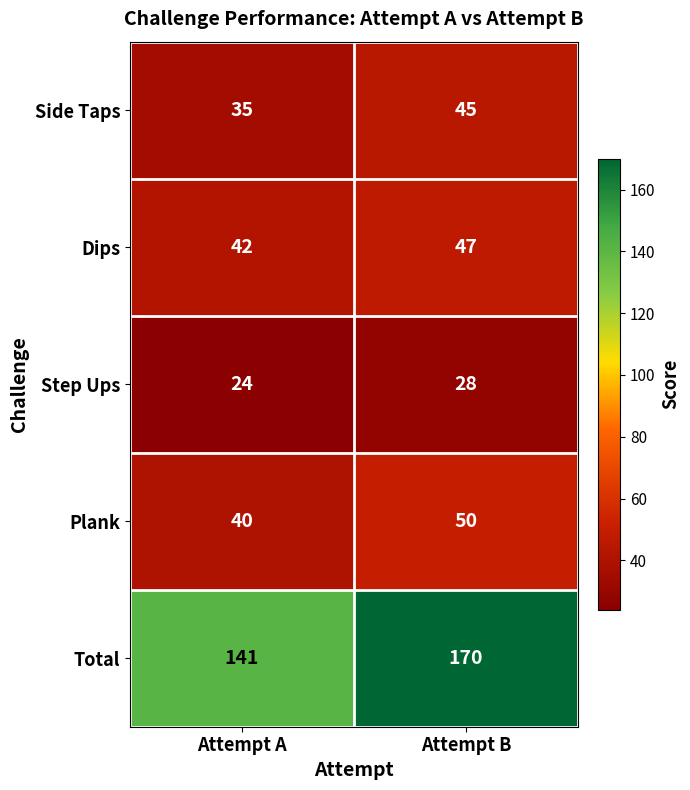

What is the spread (max minus min) of values at Attempt B?

142